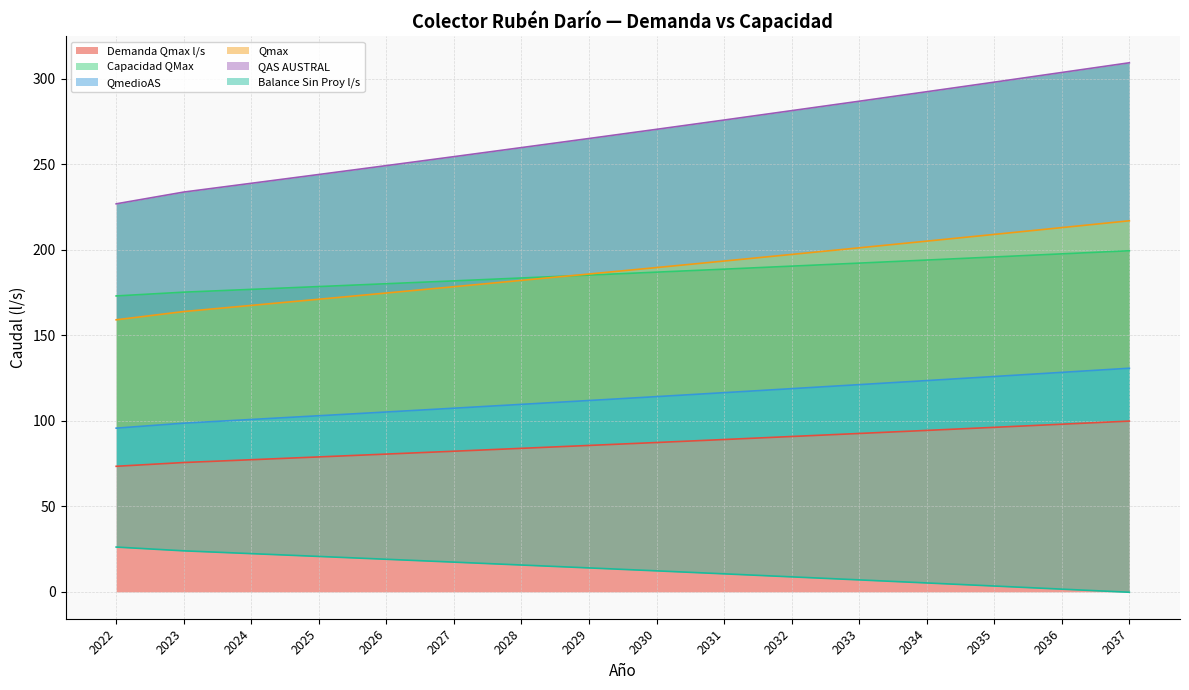

At which label does QmedioAS reach its minimum?

2022